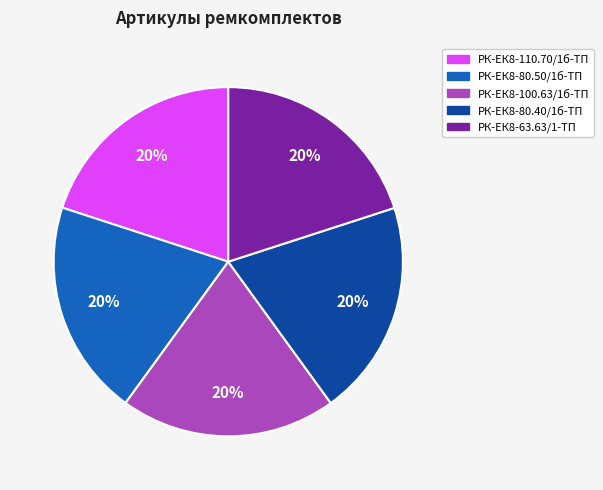

True or false: РК-ЕК8-80.50/1б-ТП accounts for 20% of the total.

True